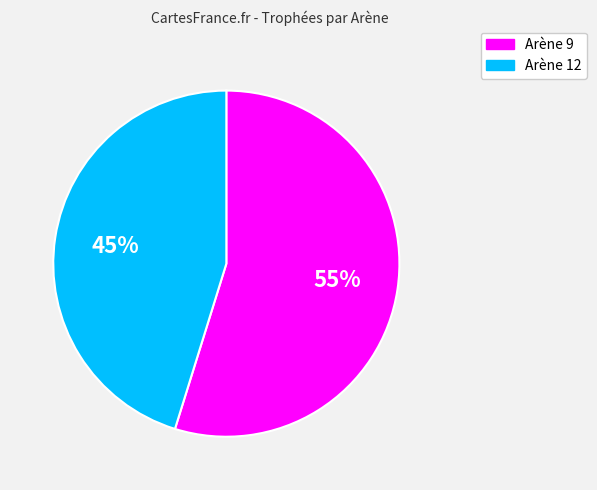

To the nearest percent, what is the difference between the largest and smallest slice percentages?

10%